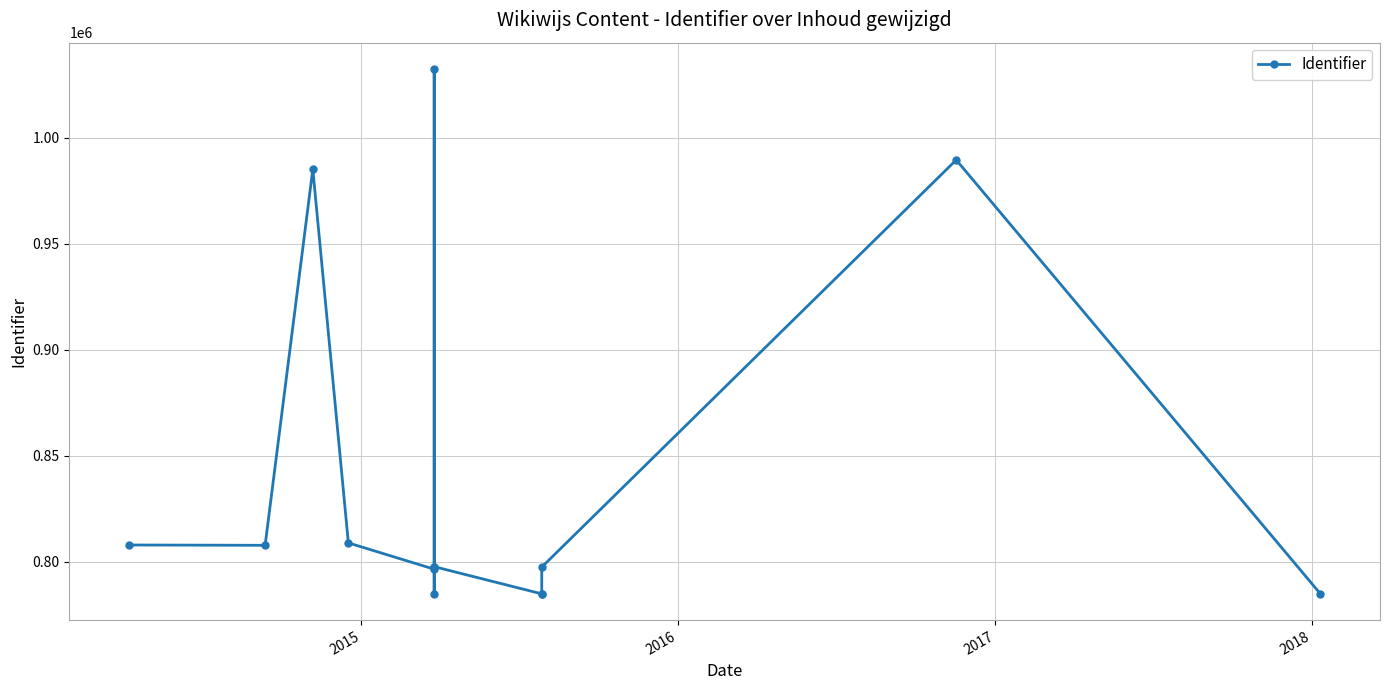

How many distinct data groups are displayed?

1